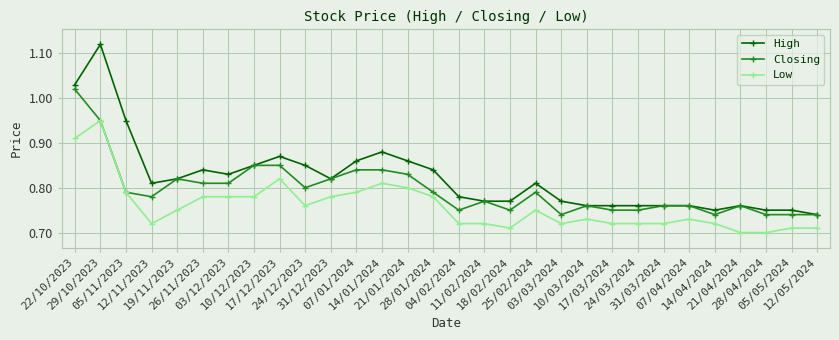

Is it true that High equals 1.5 at 14/01/2024?

False